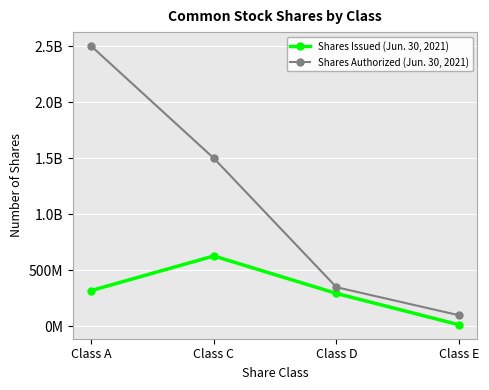

What are all the series names shown in the legend?

Shares Issued (Jun. 30, 2021), Shares Authorized (Jun. 30, 2021)